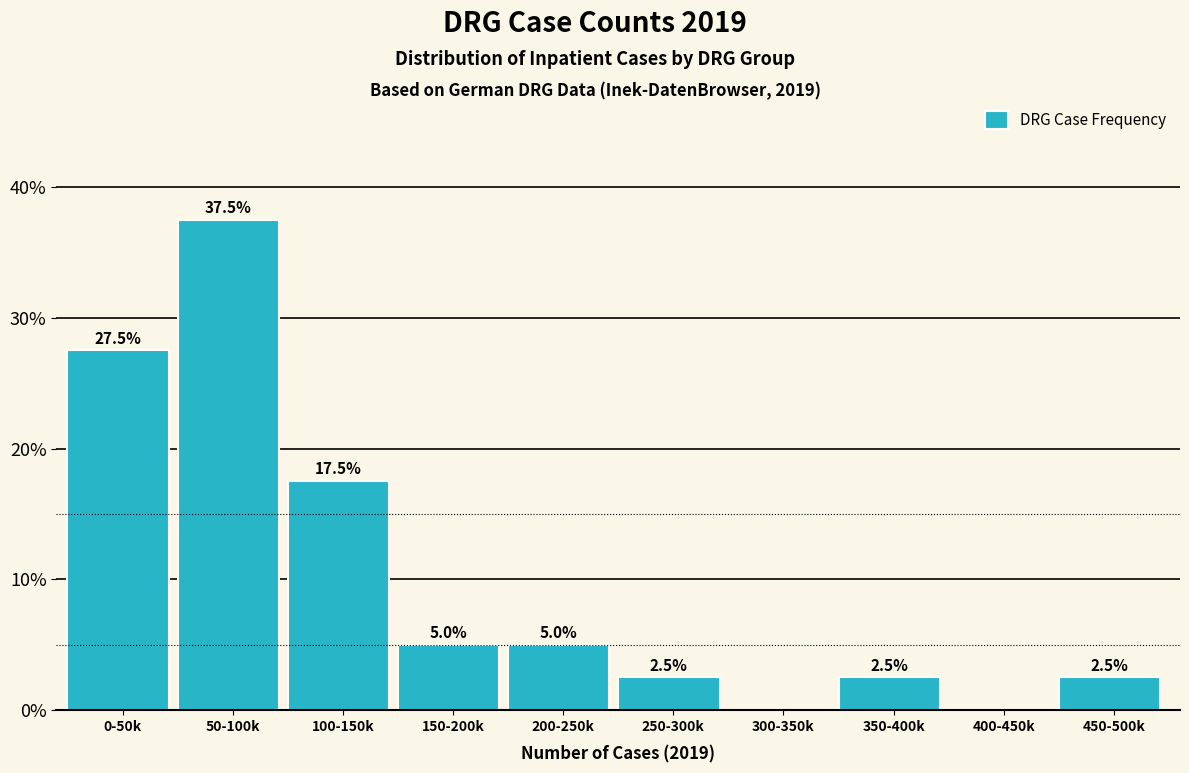

Reading left to right, extract all data points from this chart.

0-50k=27.5	50-100k=37.5	100-150k=17.5	150-200k=5.0	200-250k=5.0	250-300k=2.5	300-350k=0.0	350-400k=2.5	400-450k=0.0	450-500k=2.5